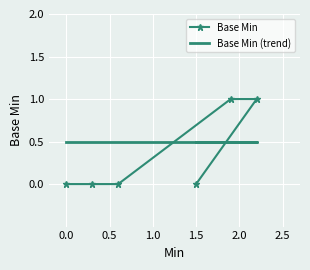

At how many categories does at least one series exceed 0?

6